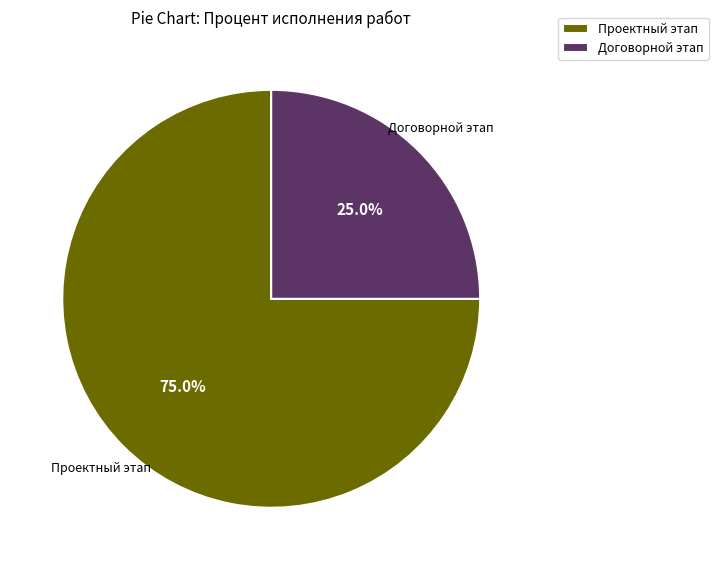

Which has a higher value, Договорной этап or Проектный этап?

Проектный этап